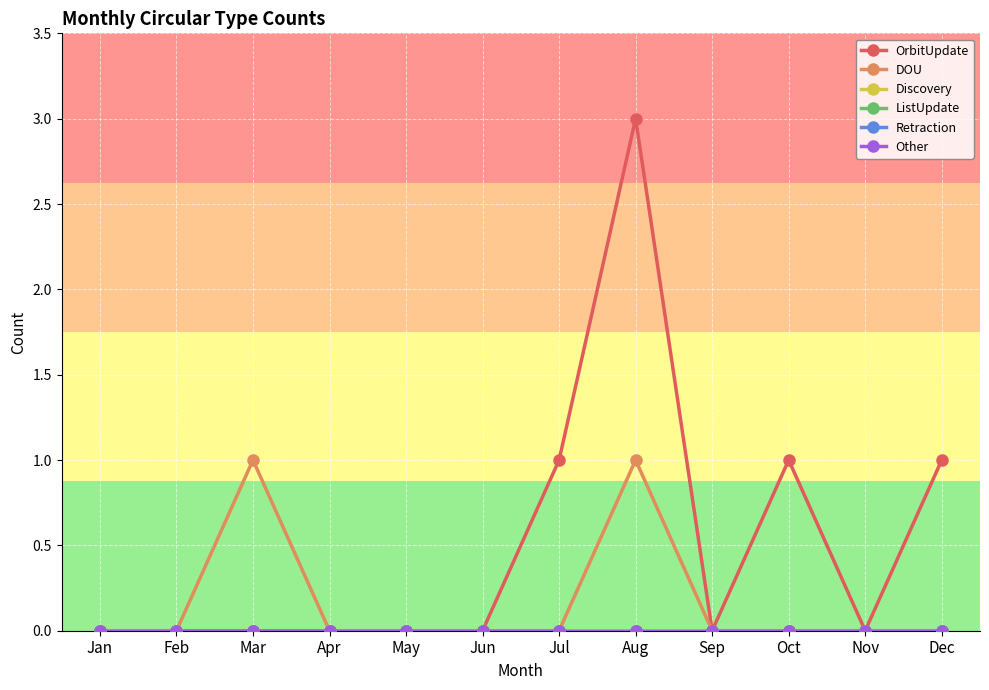

The value of OrbitUpdate at Jun is 1. True or false?

False